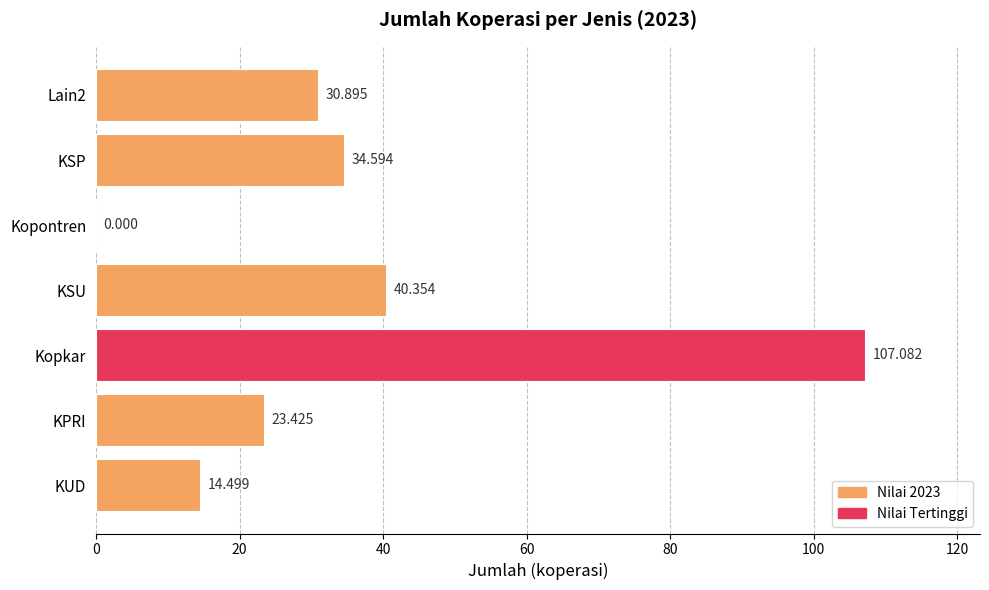

Does the chart contain stacked bars?

No